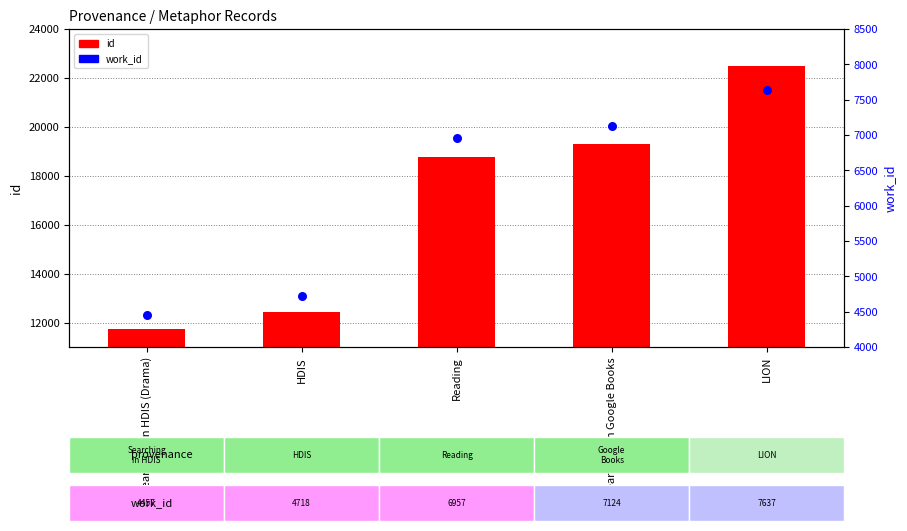

What is the change in value from Reading to Searching in Google Books?

+167